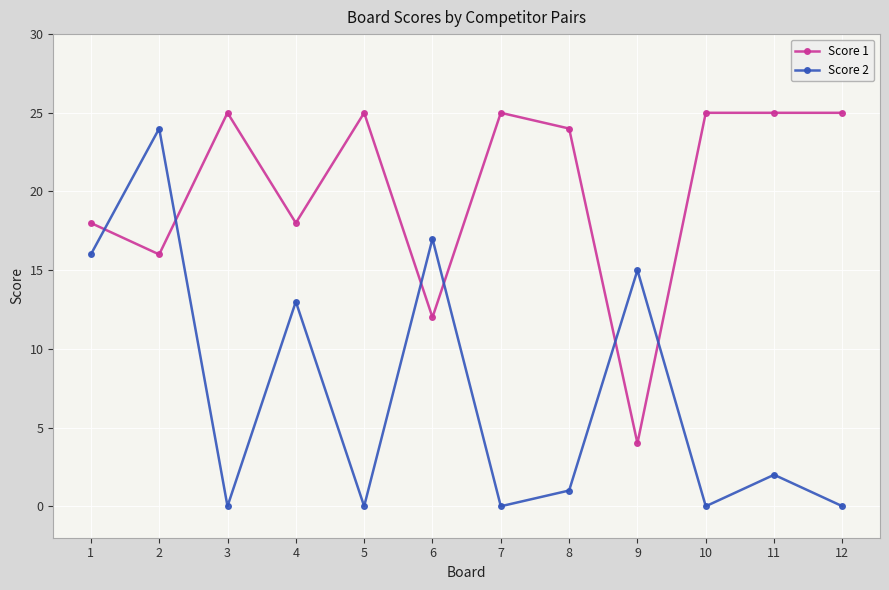

What is the minimum value for Score 1?

4